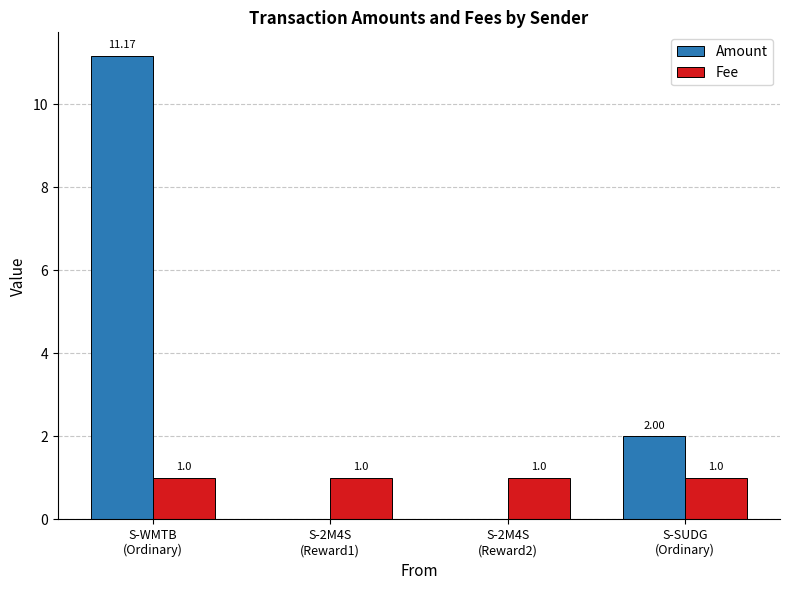

Which series has the largest total across all categories?

Amount